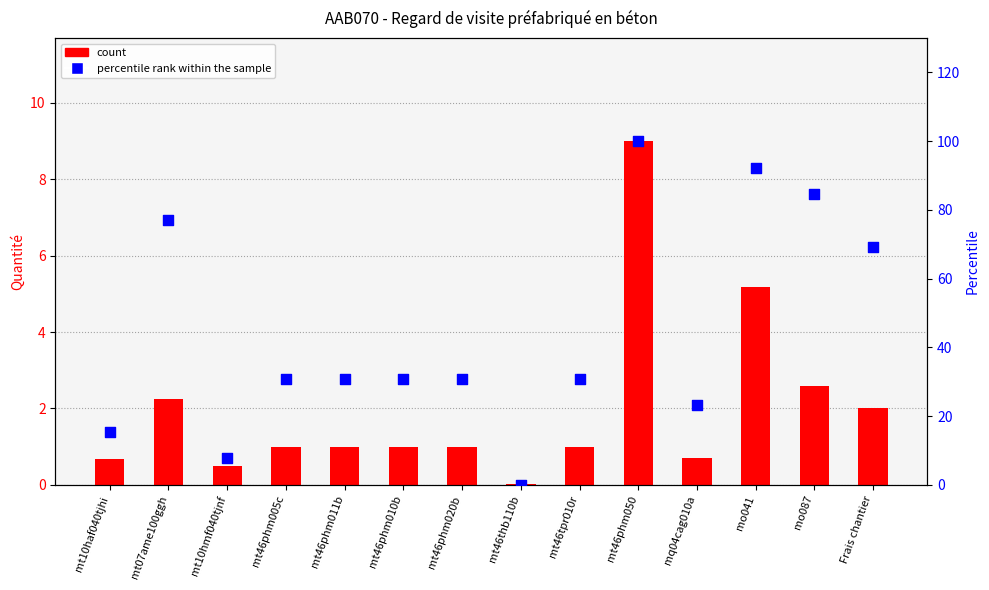

At which category is the sum across all series the highest?

mt46phm050